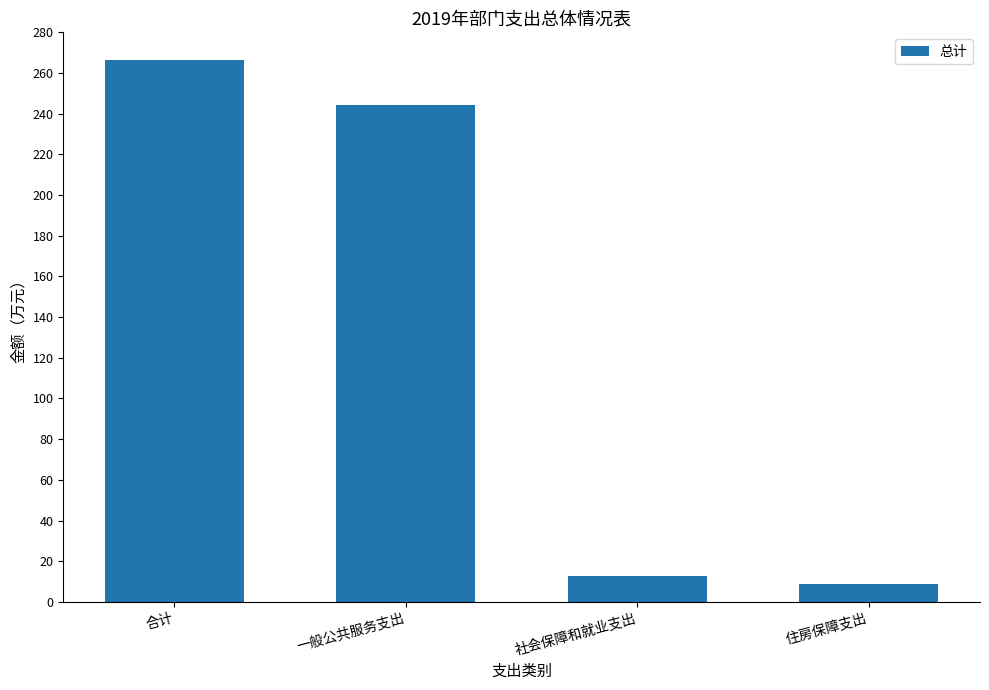

Rank the categories by value from lowest to highest.

住房保障支出, 社会保障和就业支出, 一般公共服务支出, 合计